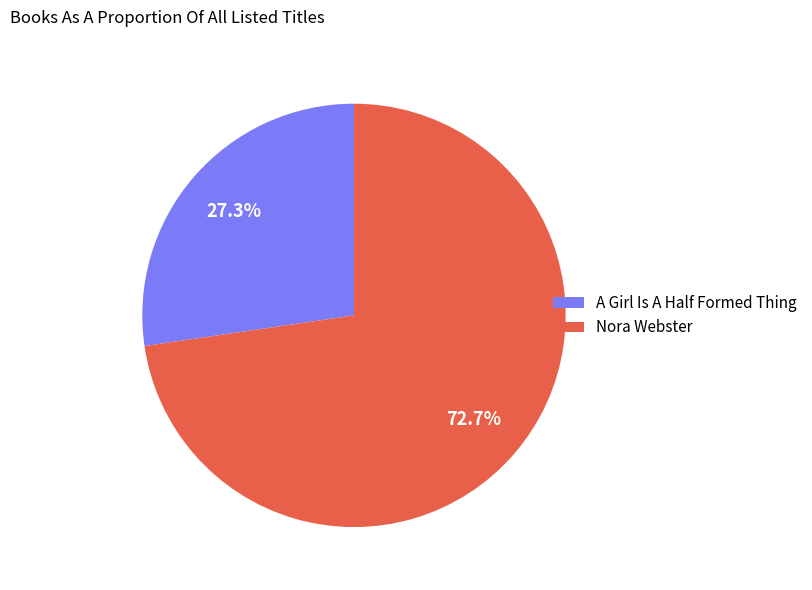

Does any single category account for the majority?

Yes